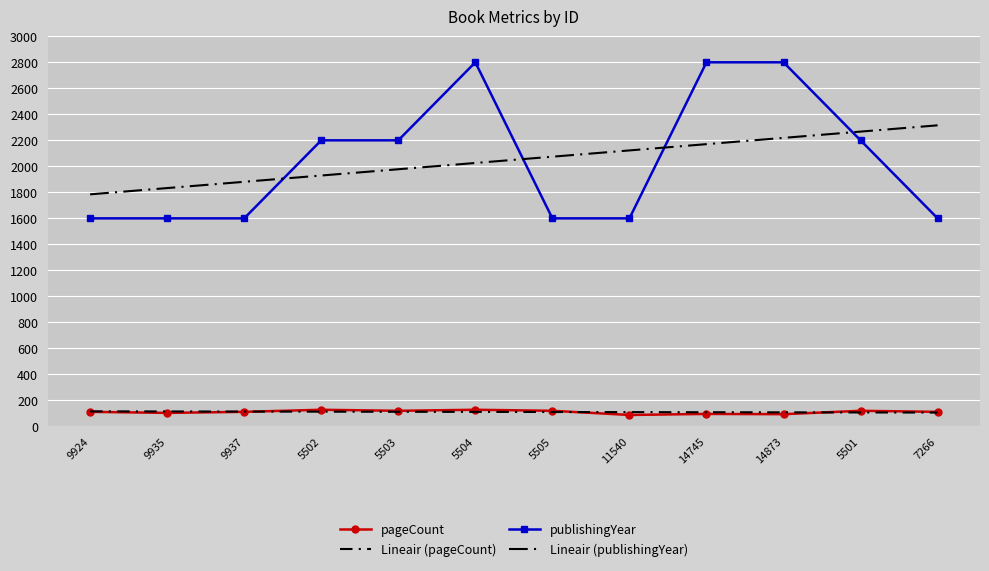

At 14873, list the series in order from largest to smallest.

publishingYear, Lineair (publishingYear), Lineair (pageCount), pageCount